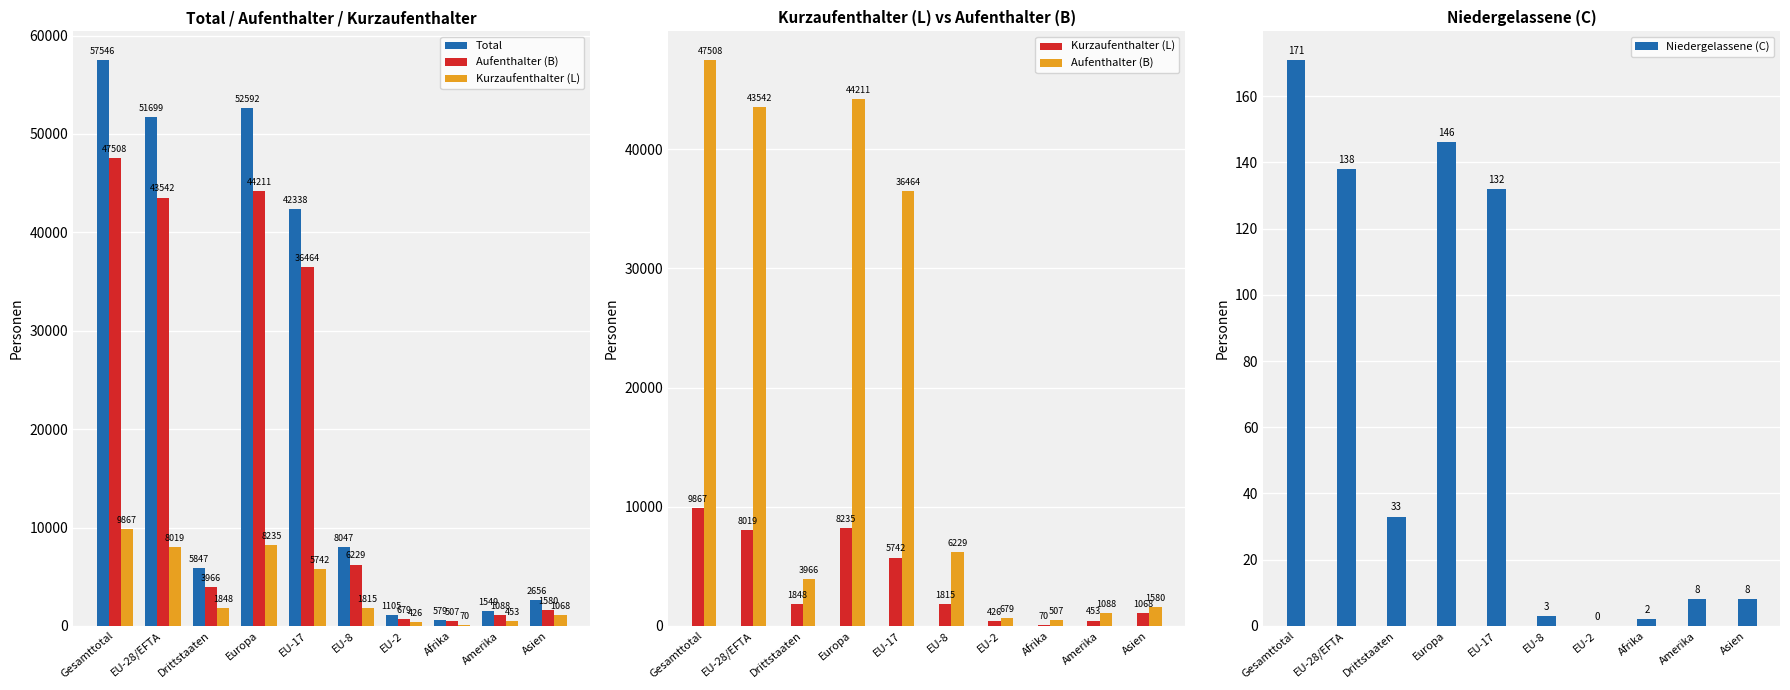

What are all the series names shown in the legend?

Total, Aufenthalter (B), Kurzaufenthalter (L), Niedergelassene (C)